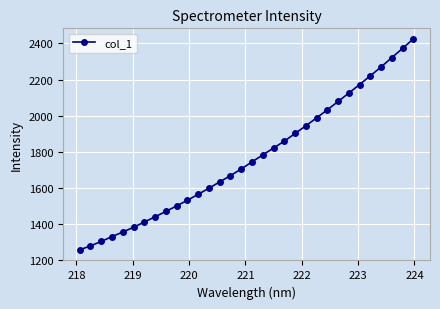

What is the smallest value displayed?

1254.7